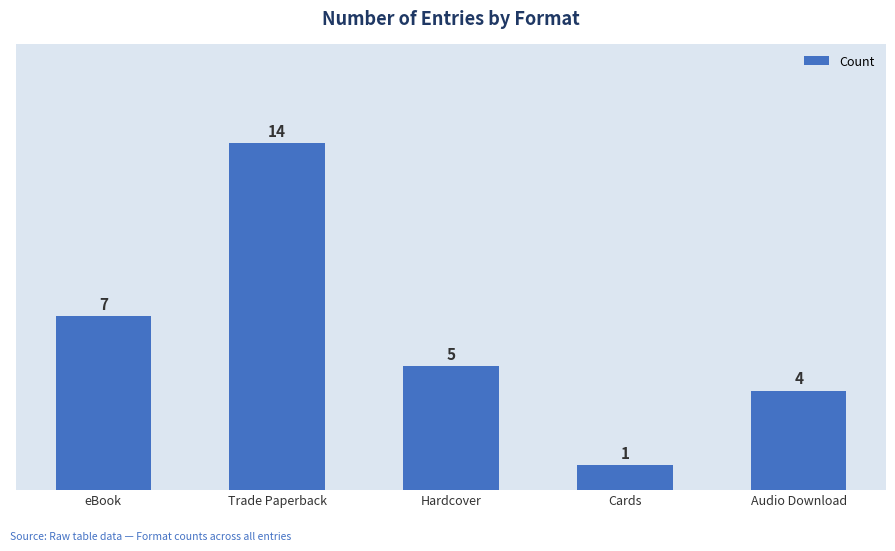

Is it true that the value at Cards is 1?

True